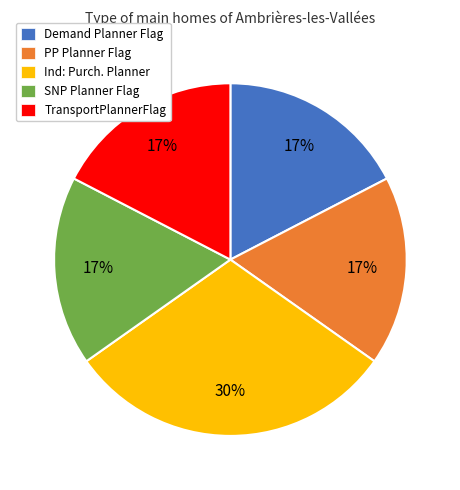

To the nearest percent, what portion does Demand Planner Flag represent?

17%